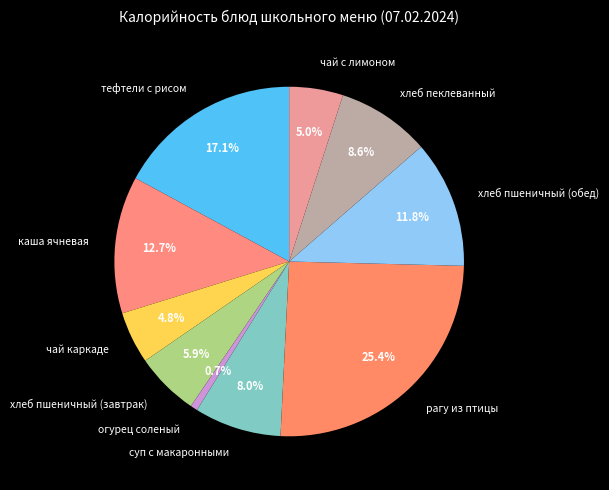

Which slice is the smallest?

огурец соленый